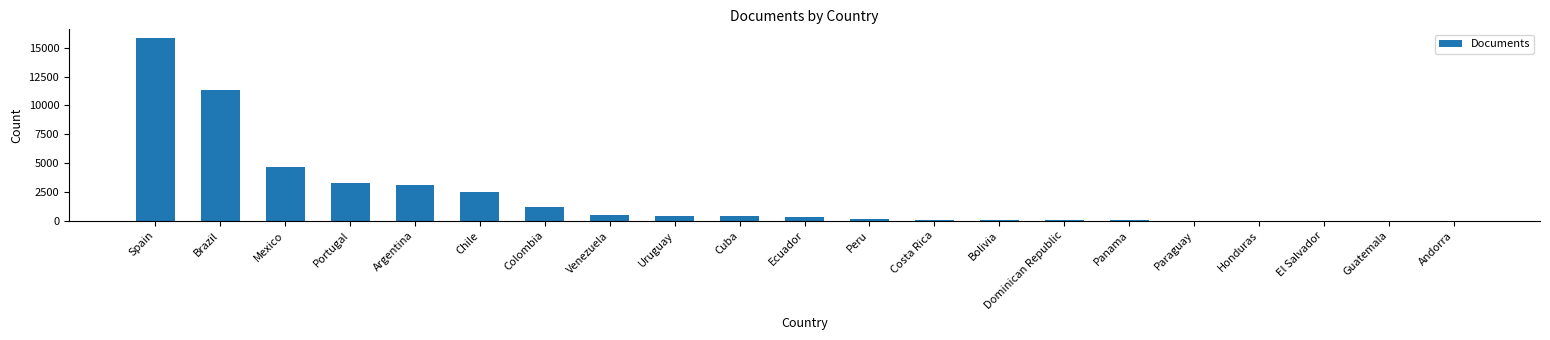

Where is the data nearest to the value 7904?

Mexico